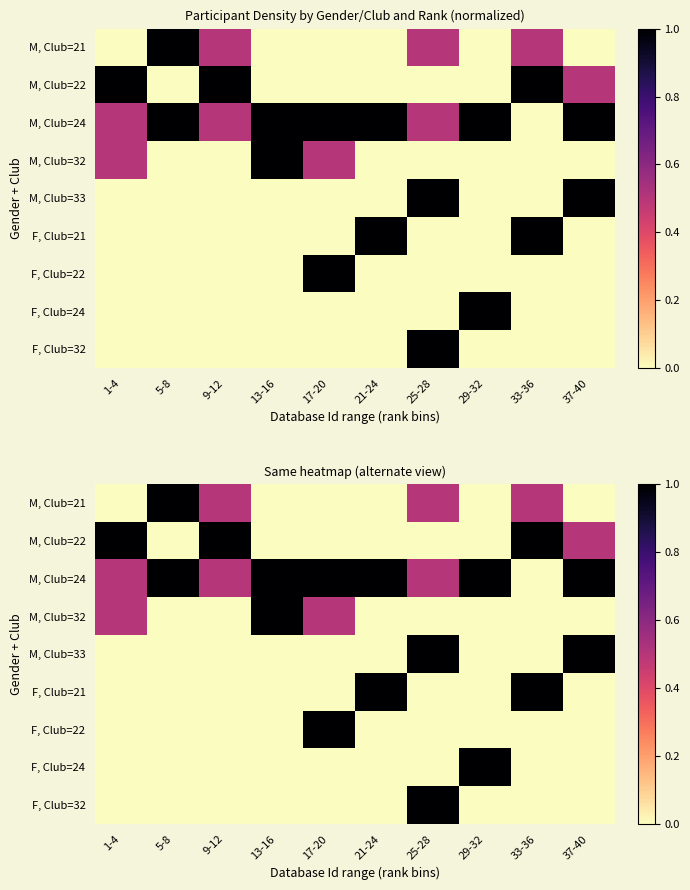

Which series has the largest total across all categories?

M, Club=24